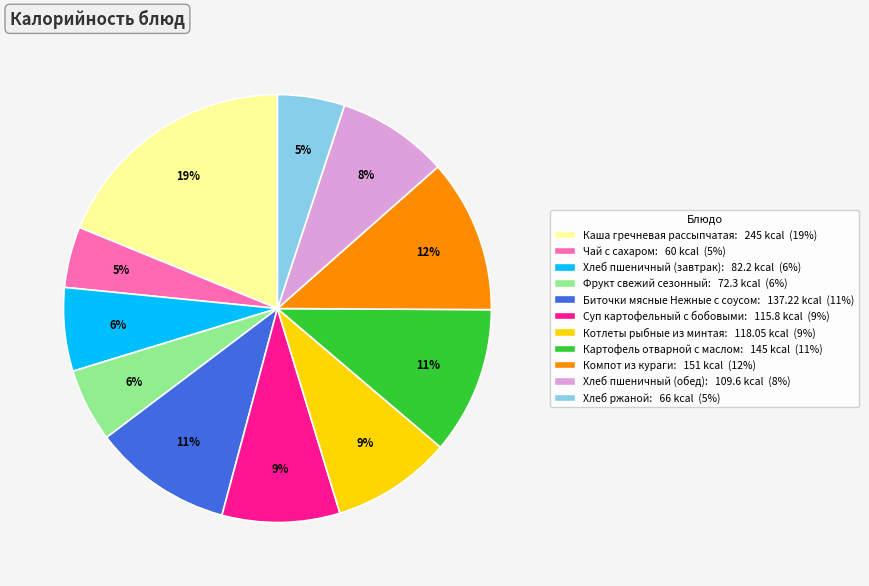

Is it true that Хлеб пшеничный (завтрак) is 6% of the pie?

True